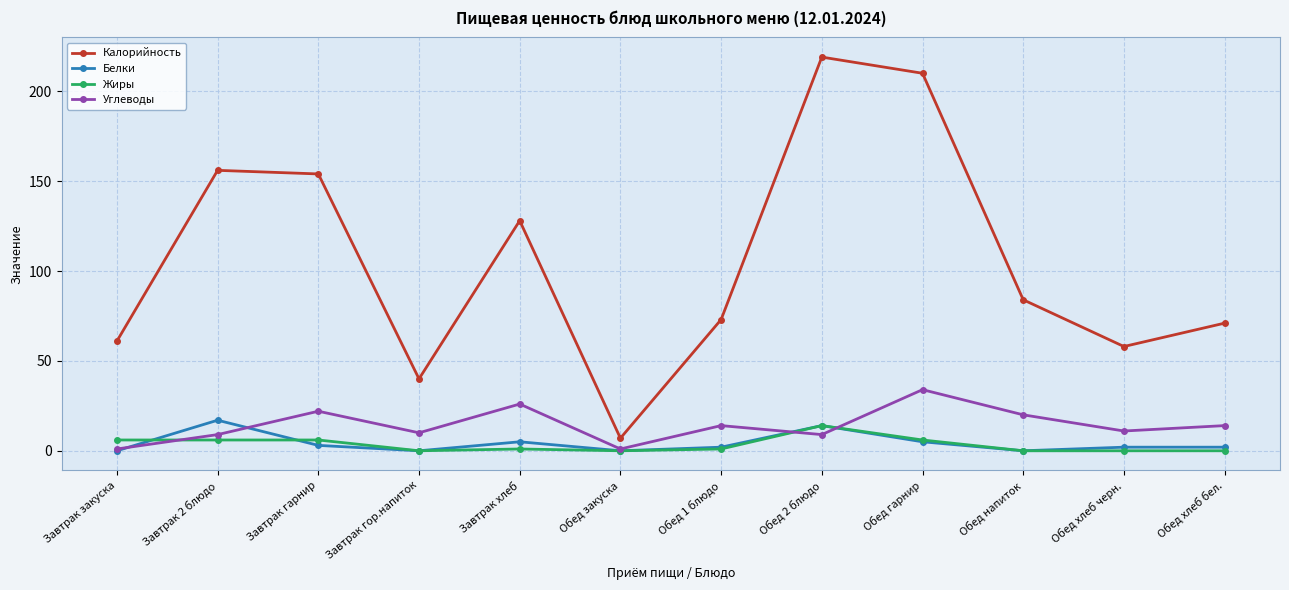

The value of Белки at Обед напиток is 11. True or false?

False